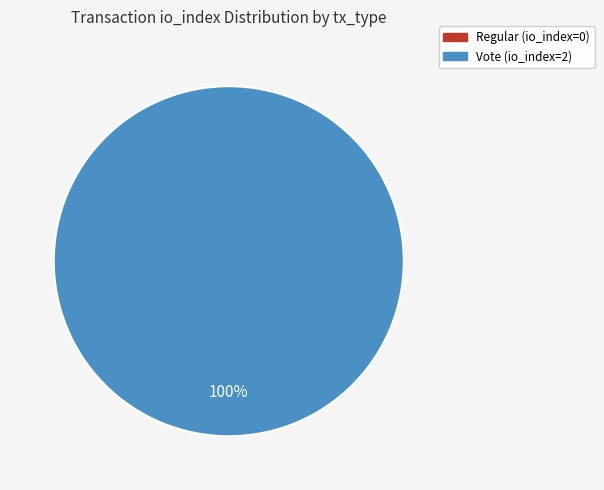

Rank the categories by value from highest to lowest.

Vote, Regular